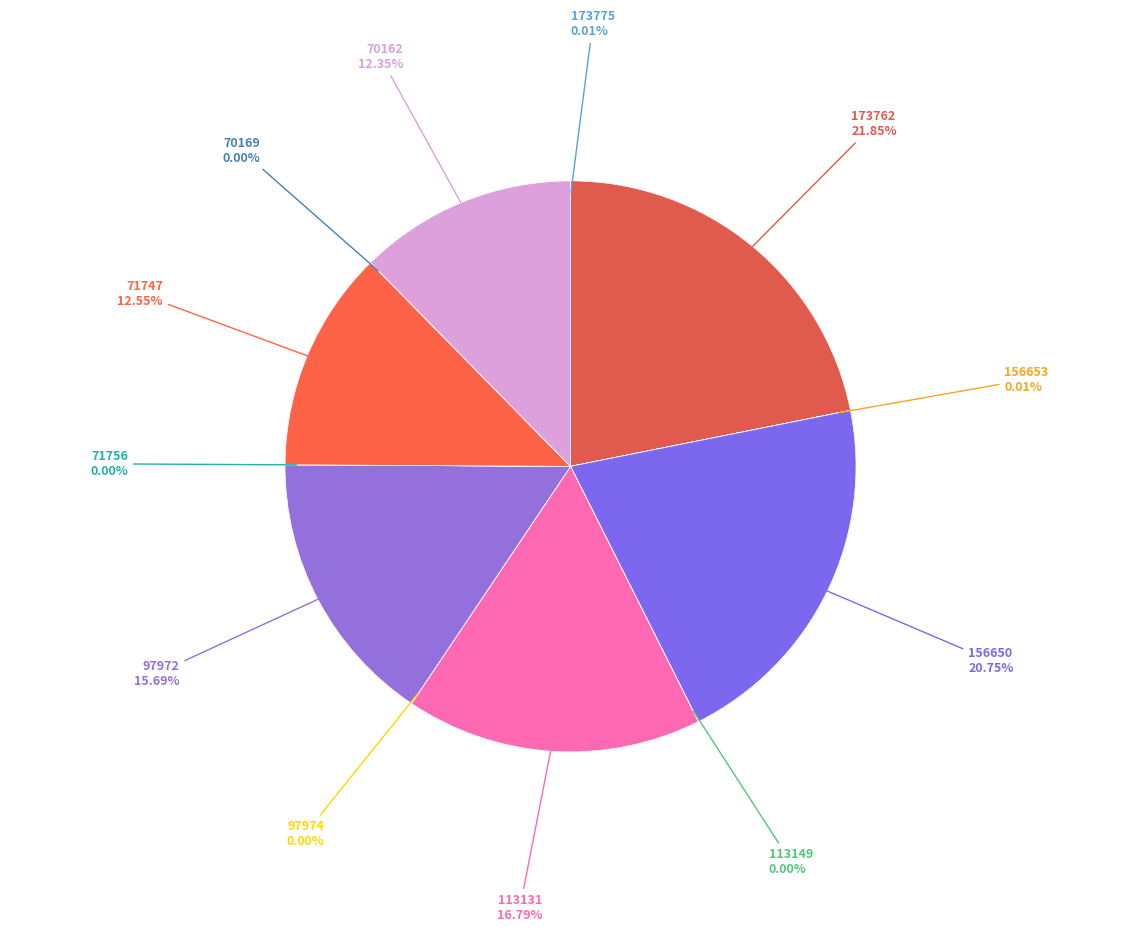

Which category has the biggest portion of the pie?

173762